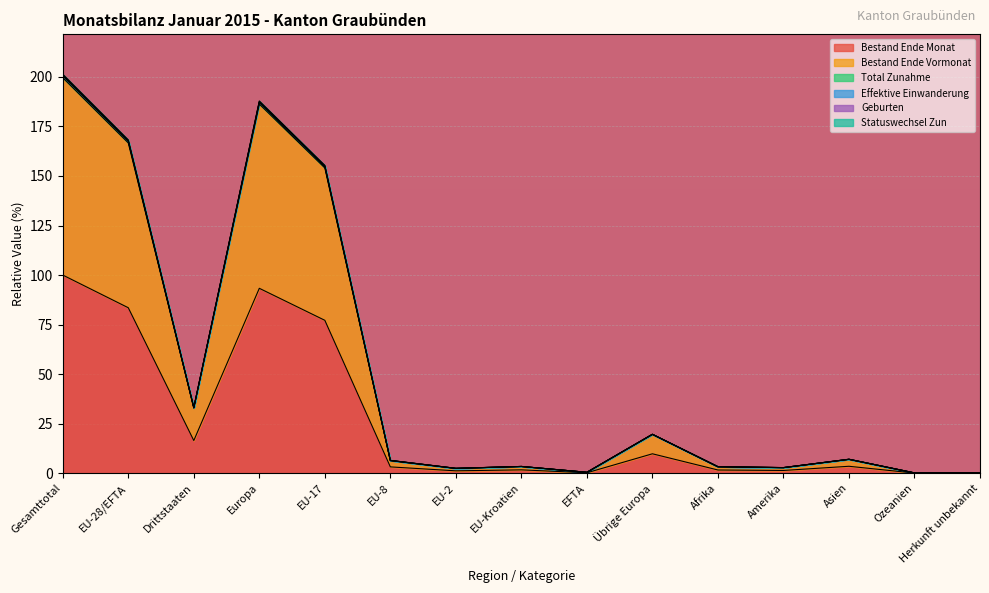

What is the smallest value displayed?

0.1